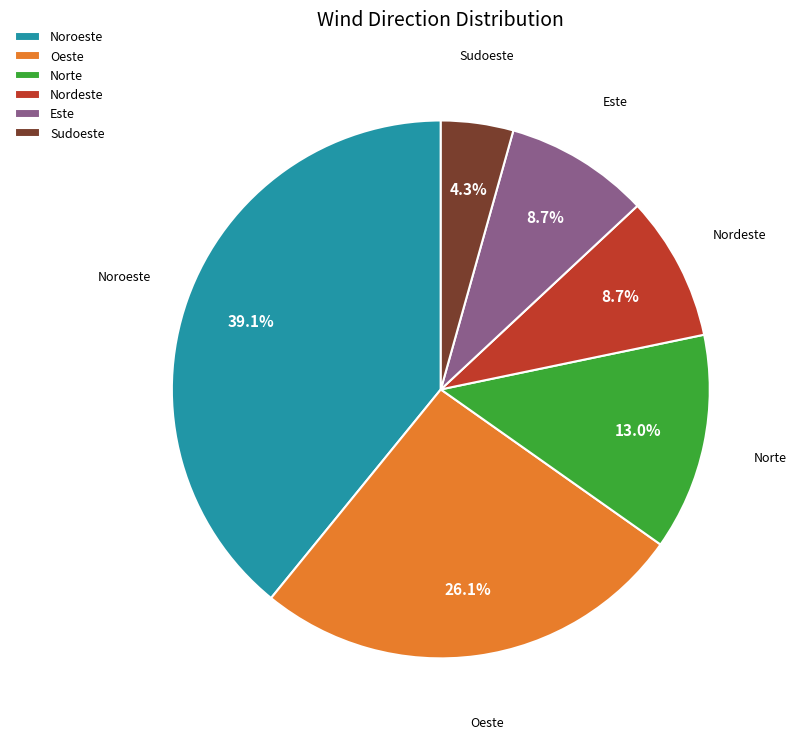

How many segments does this pie chart have?

6